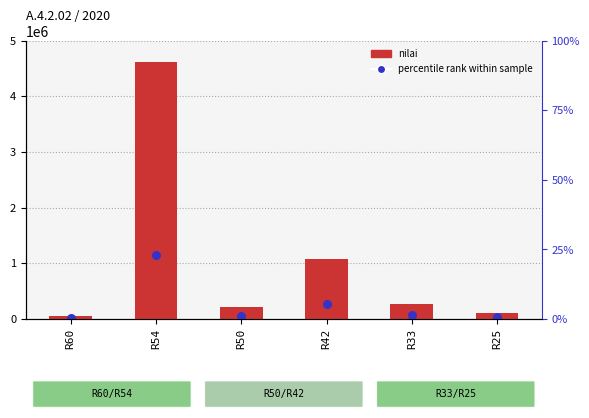

Which series contains the highest Y value?

nilai